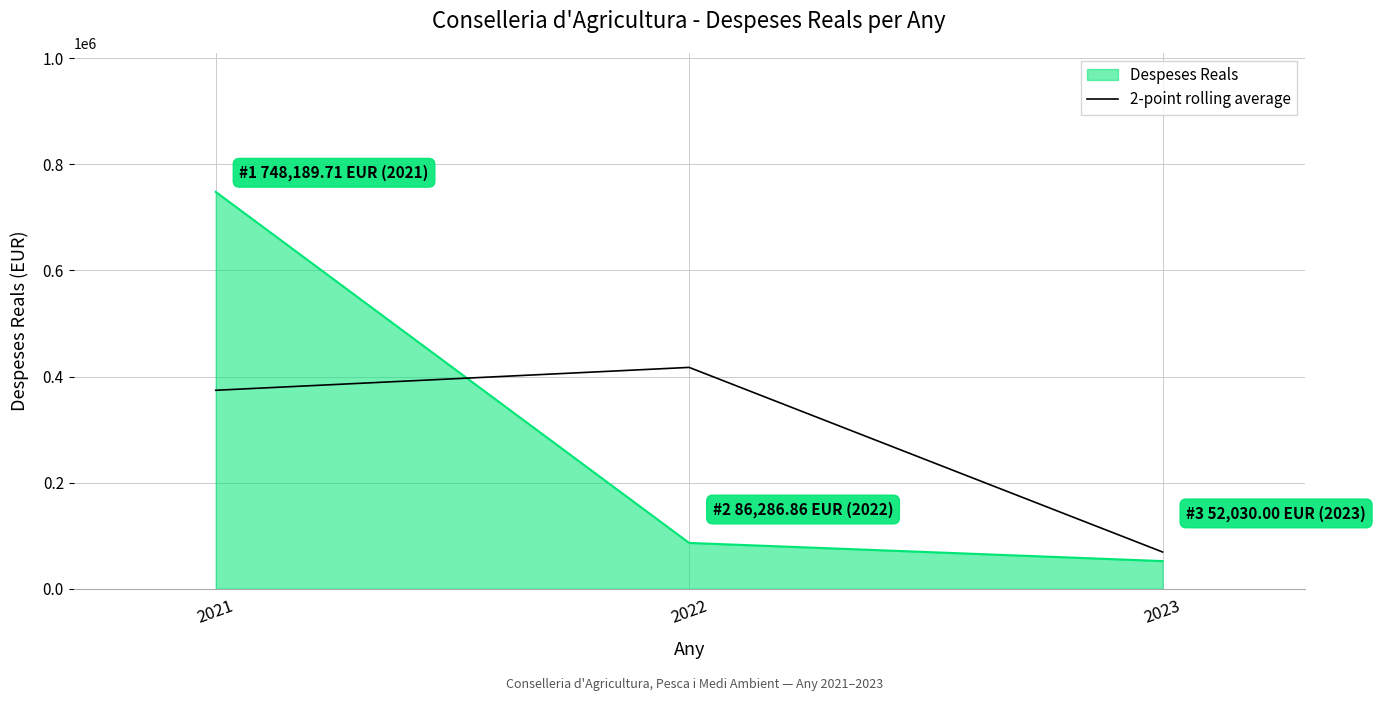

What is the approximate value of Despeses Reals at 2023?

52030.0